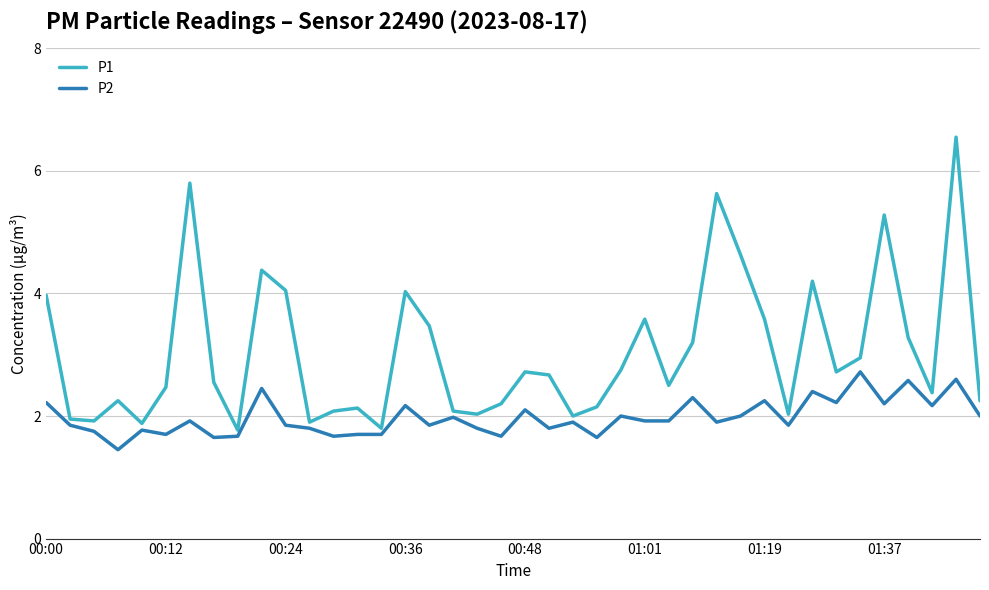

What is the difference between the maximum and minimum values in the P1 series?

4.8